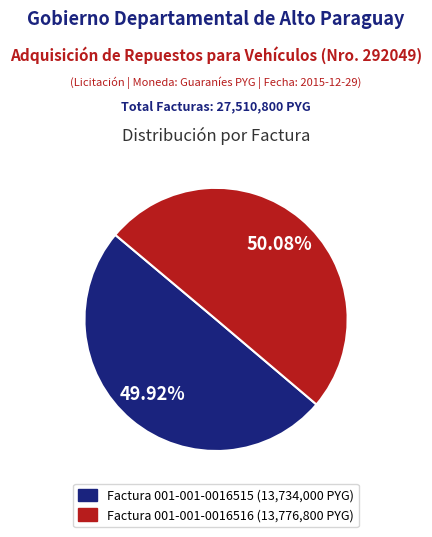

Is the sum of Factura 001-001-0016516 and Factura 001-001-0016515 greater than half?

Yes